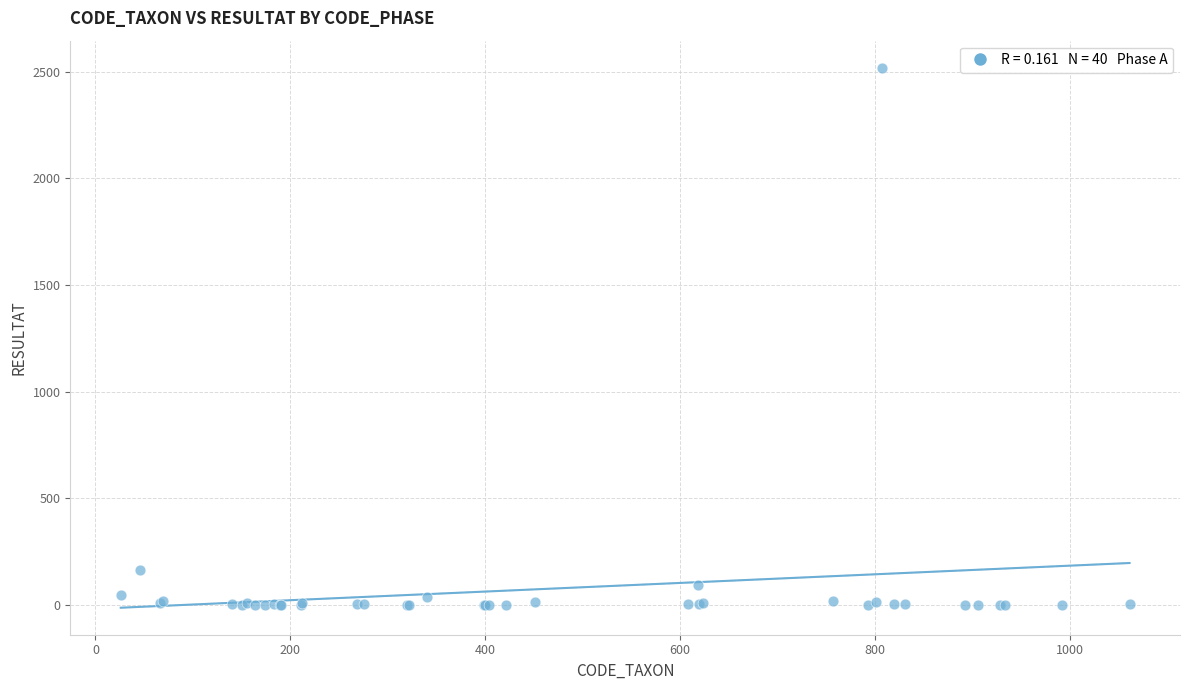

What Y value in the scatter plot is closest to 1260?

164